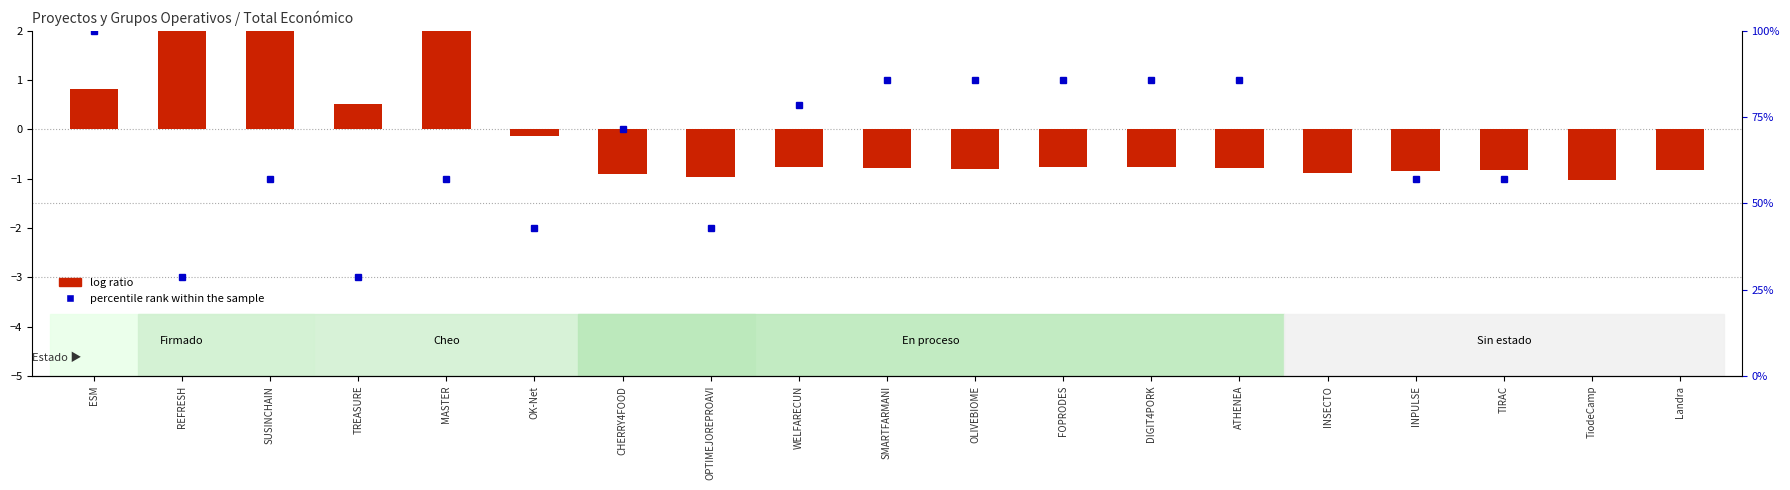

Rank the categories by value from lowest to highest.

TiodeCamp, OPTIMEJOREPROAVI, CHERRY4FOOD, INSECTO, INPULSE, TIRAC, Landra, OLIVEBIOME, SMARTFARMANI, ATHENEA, WELFARECUN, FOPRODES, DIGIT4PORK, OK-Net, TREASURE, ESM, SUSINCHAIN, REFRESH, MASTER